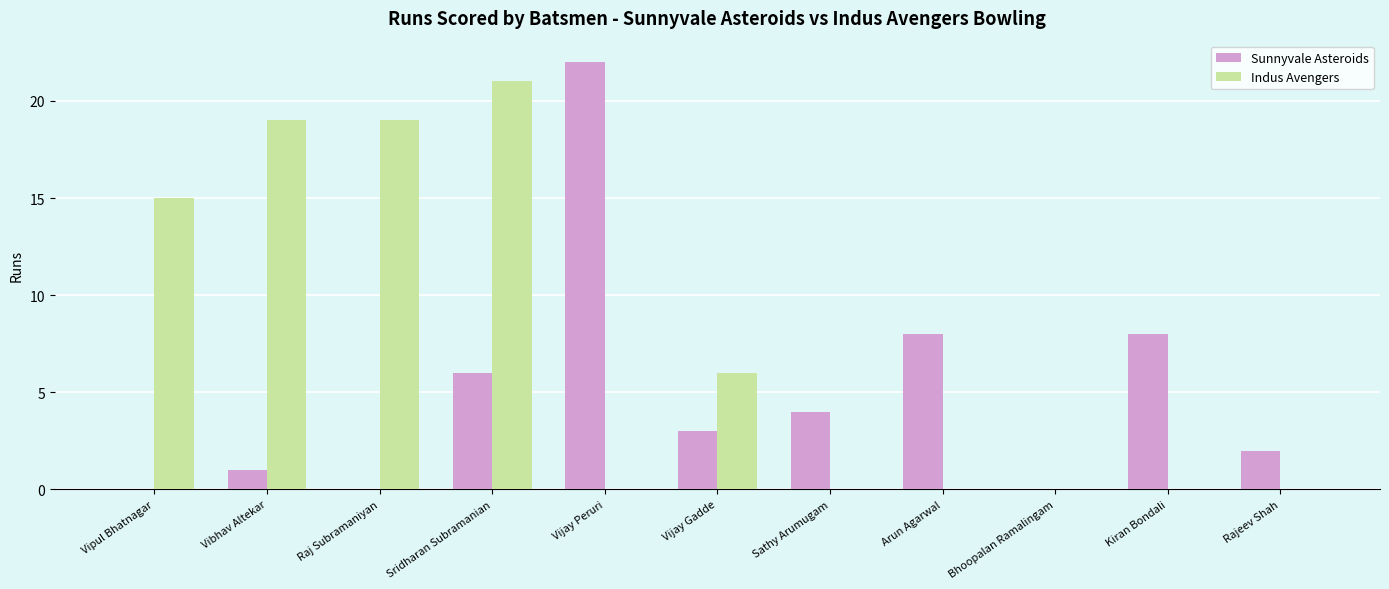

Is it true that Sunnyvale Asteroids equals 14 at Kiran Bondali?

False